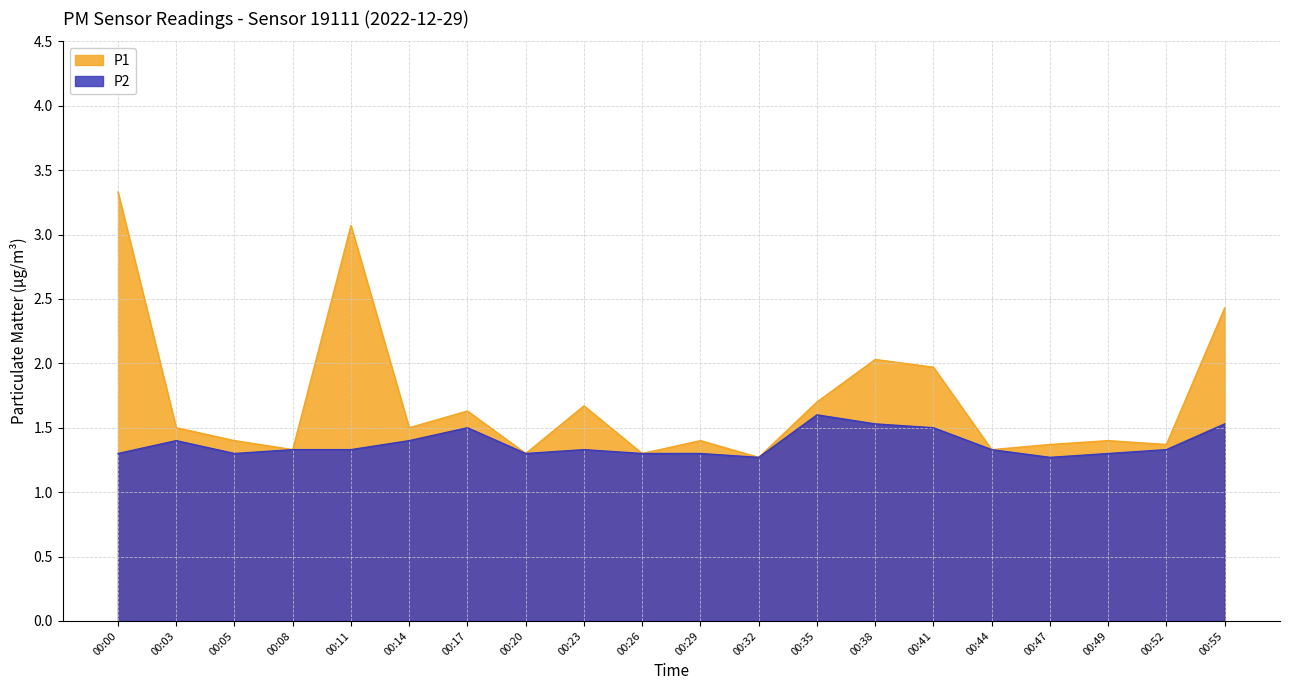

How many interior local valleys does the P2 series have?

4